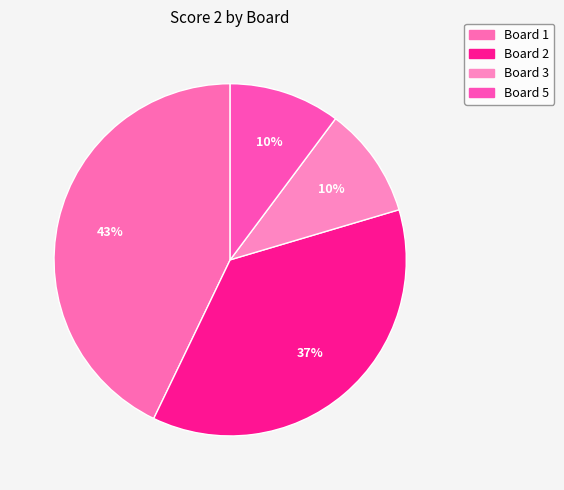

How many segments does this pie chart have?

4